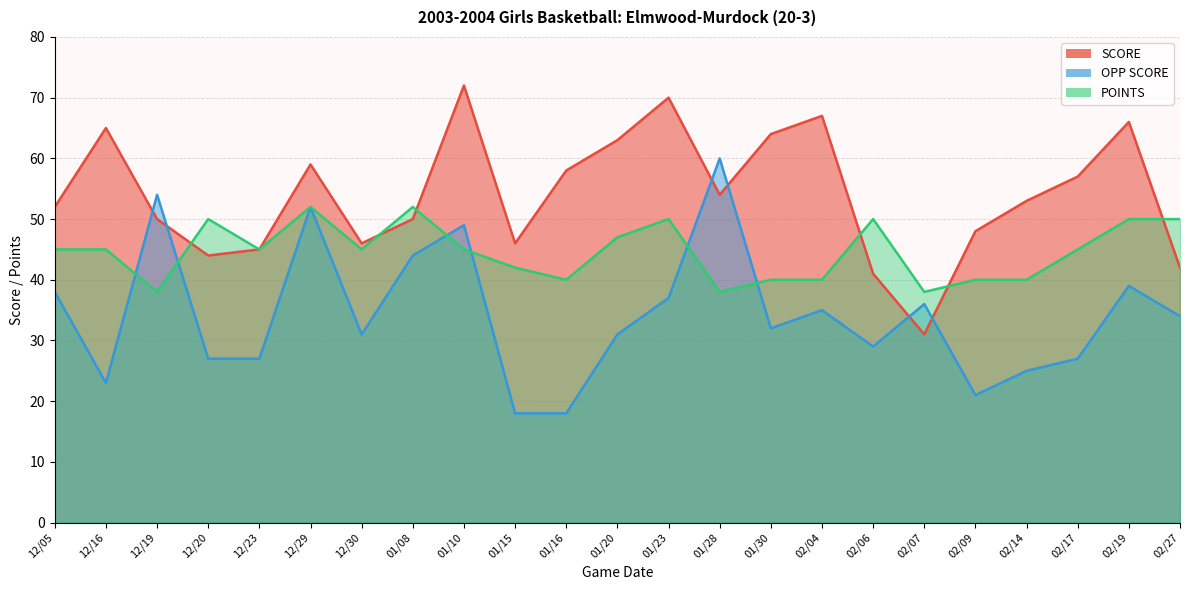

Rank the series by their maximum value, from lowest to highest.

POINTS, OPP SCORE, SCORE